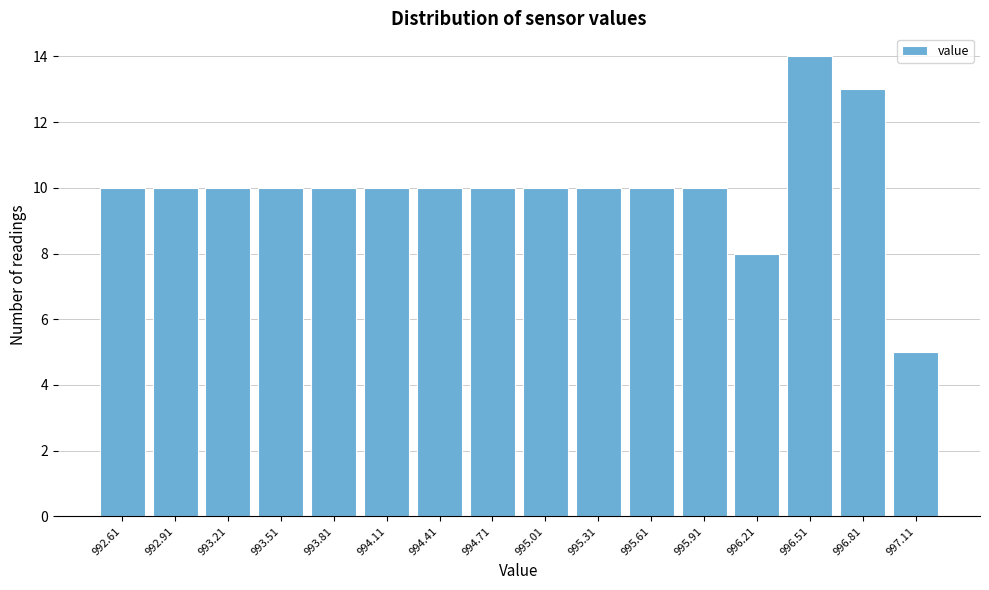

Reading right to left, extract all data points from this chart.

997.11=5	996.81=13	996.51=14	996.21=8	995.91=10	995.61=10	995.31=10	995.01=10	994.71=10	994.41=10	994.11=10	993.81=10	993.51=10	993.21=10	992.91=10	992.61=10